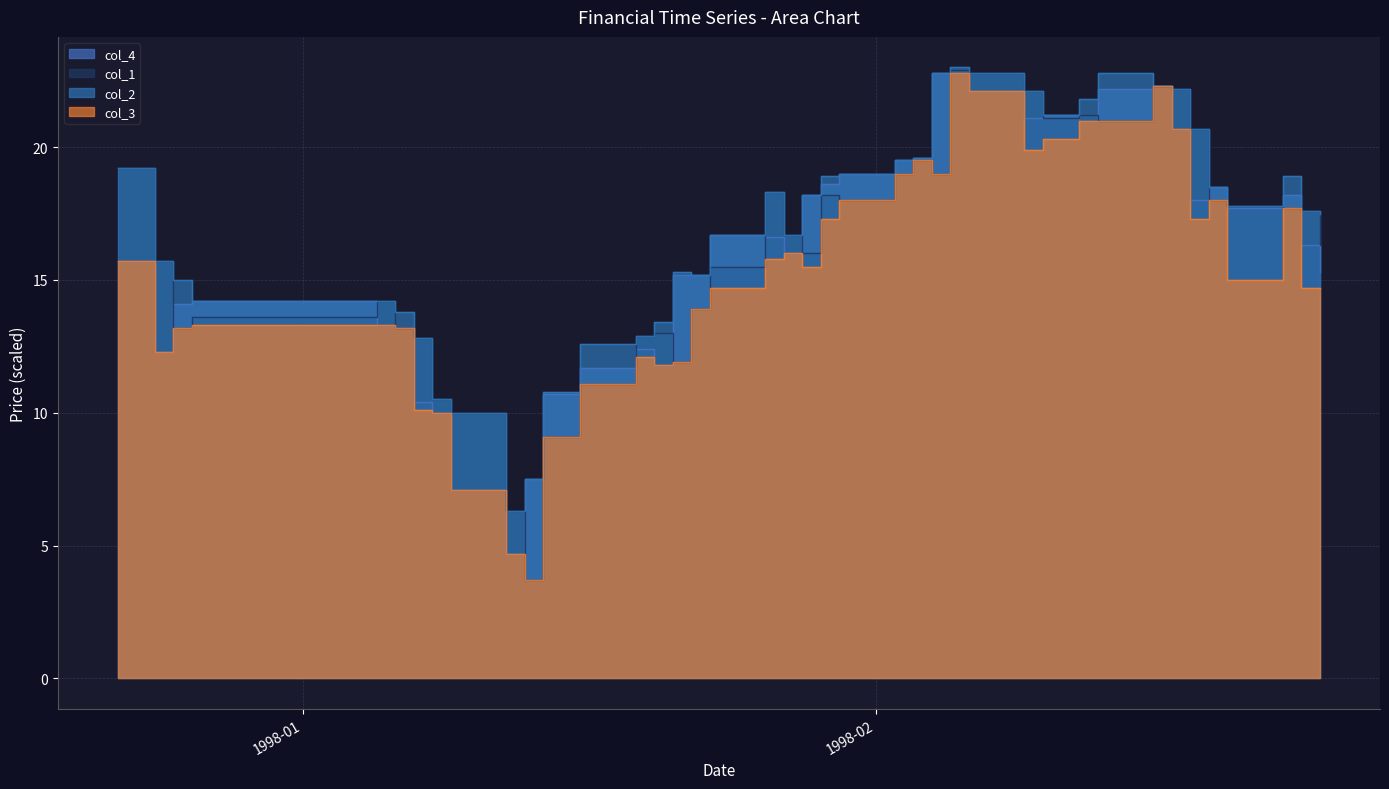

What is the total value across all series at 1998-02-23?

72.5